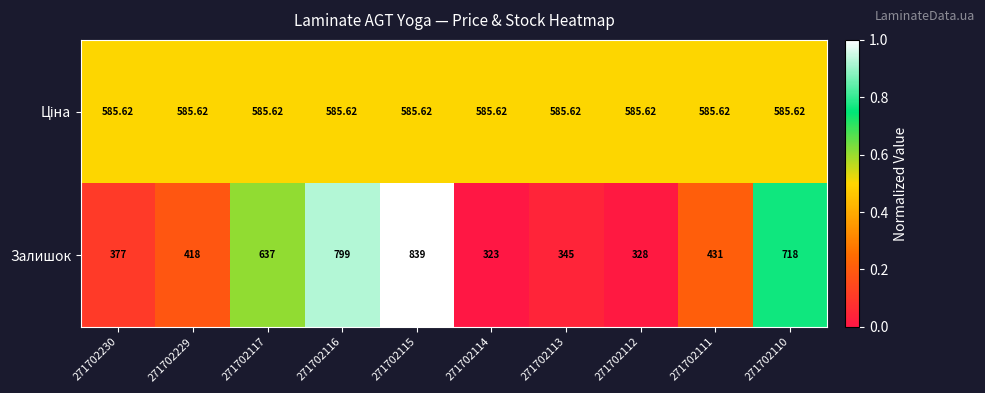

Which series has the largest range (max minus min)?

Залишок